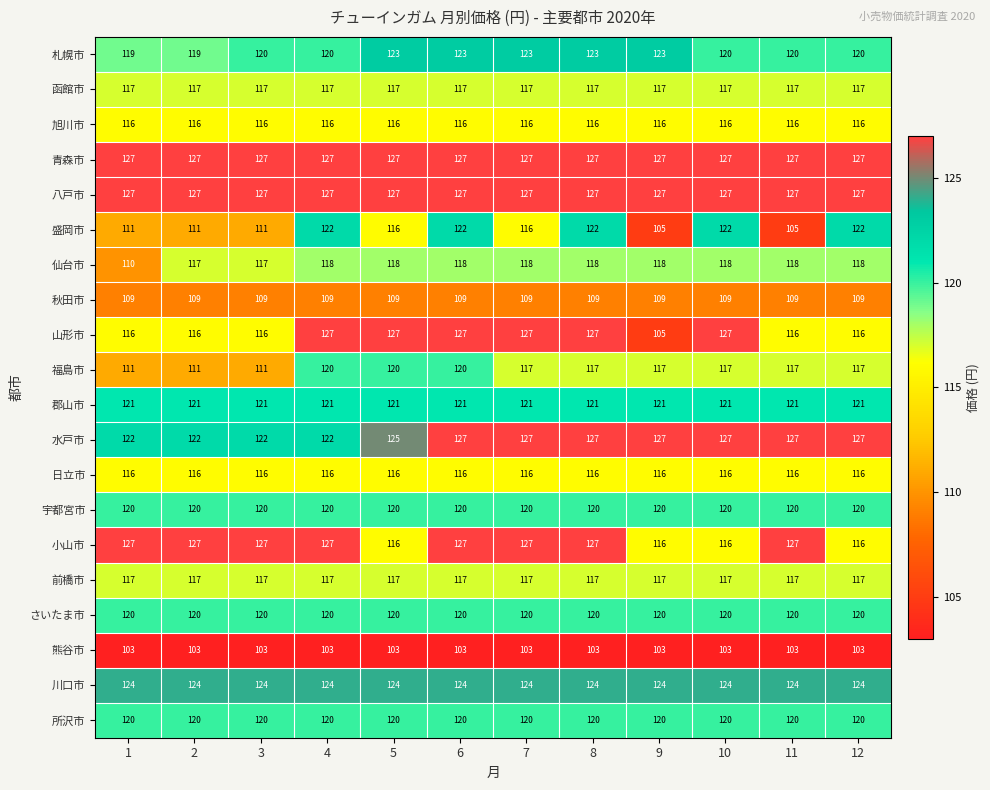

The 日立市 series shows 41 at 10. True or false?

False